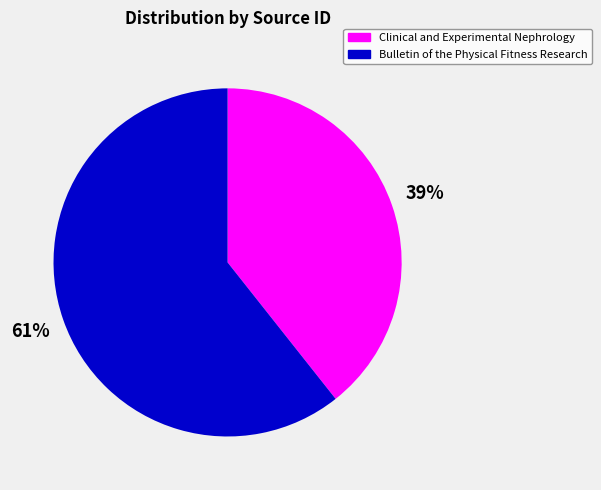

Is there any slice that represents more than half of the pie?

Yes